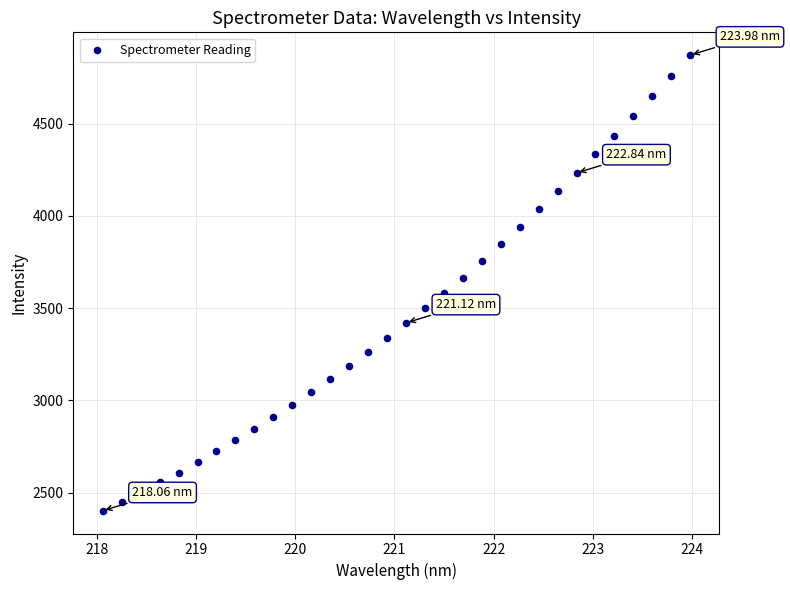

What is the range of X values (max minus min)?

5.9